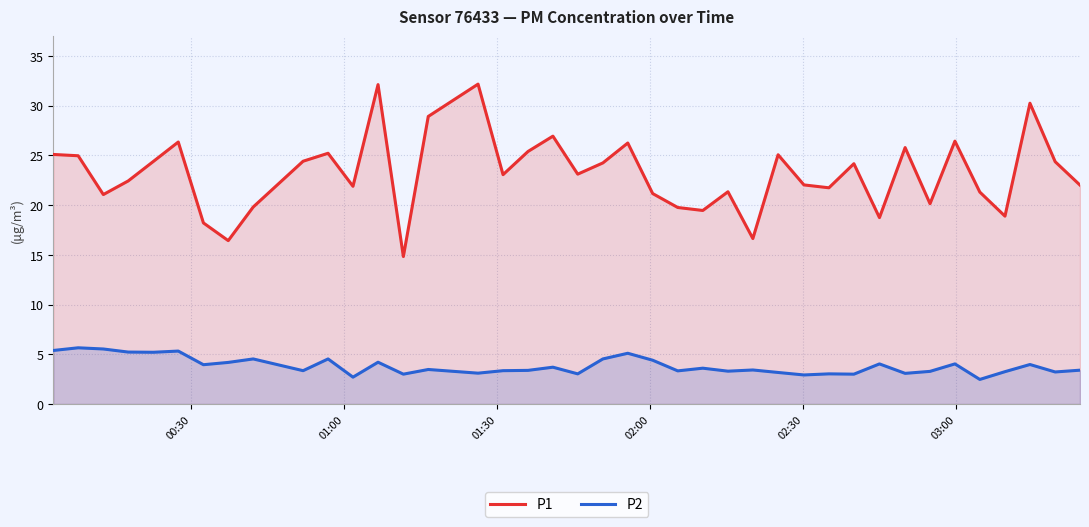

Rank the series by their average value, from lowest to highest.

P2, P1